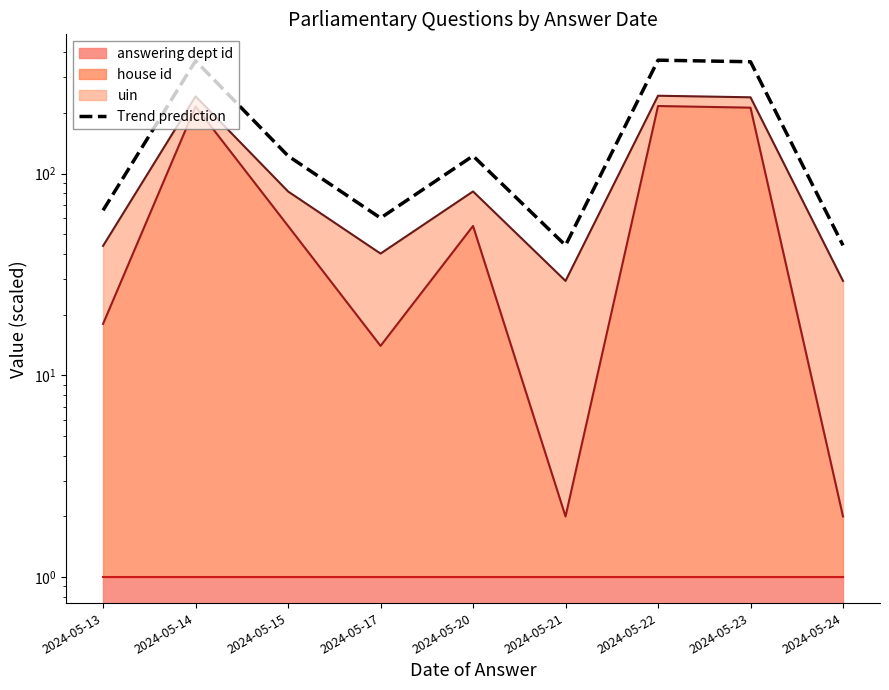

What is the difference between the maximum and minimum values?

320.3